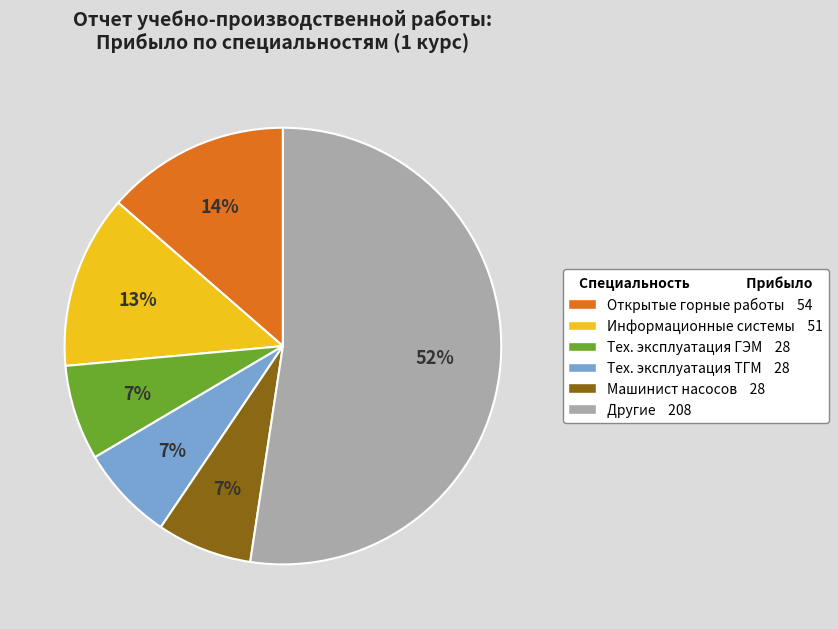

To the nearest percent, what is the average slice percentage?

17%